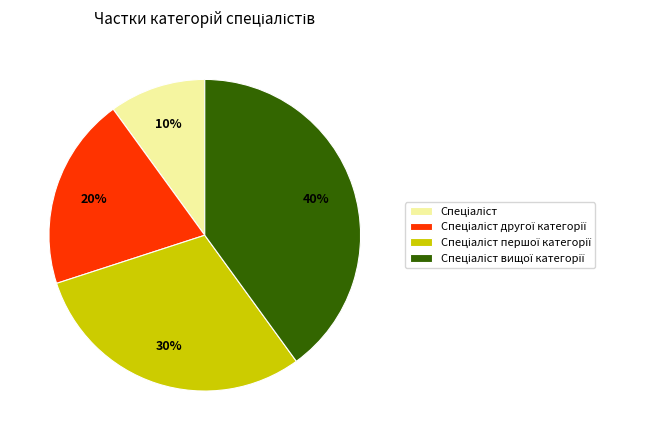

To the nearest percent, what is the average slice percentage?

25%